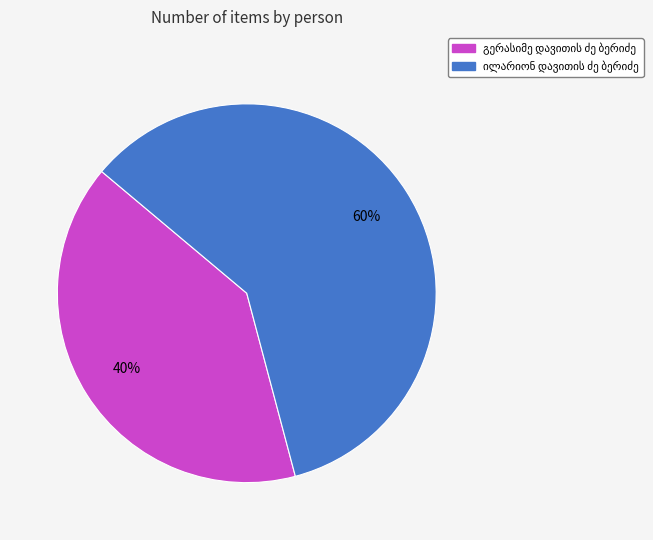

To the nearest percent, what is the average slice percentage?

50%